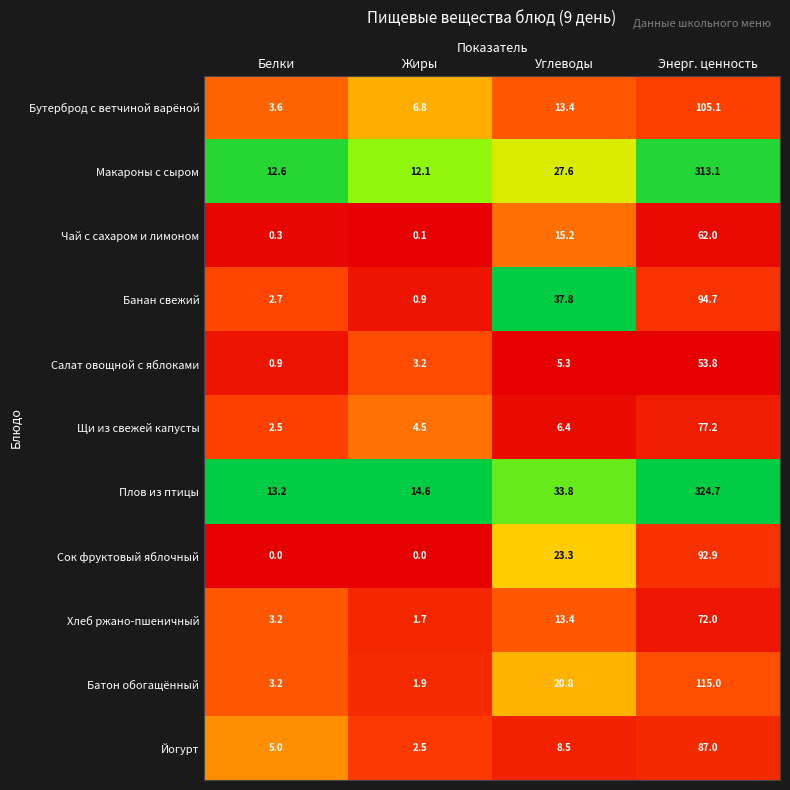

Count the number of data series in this chart.

11